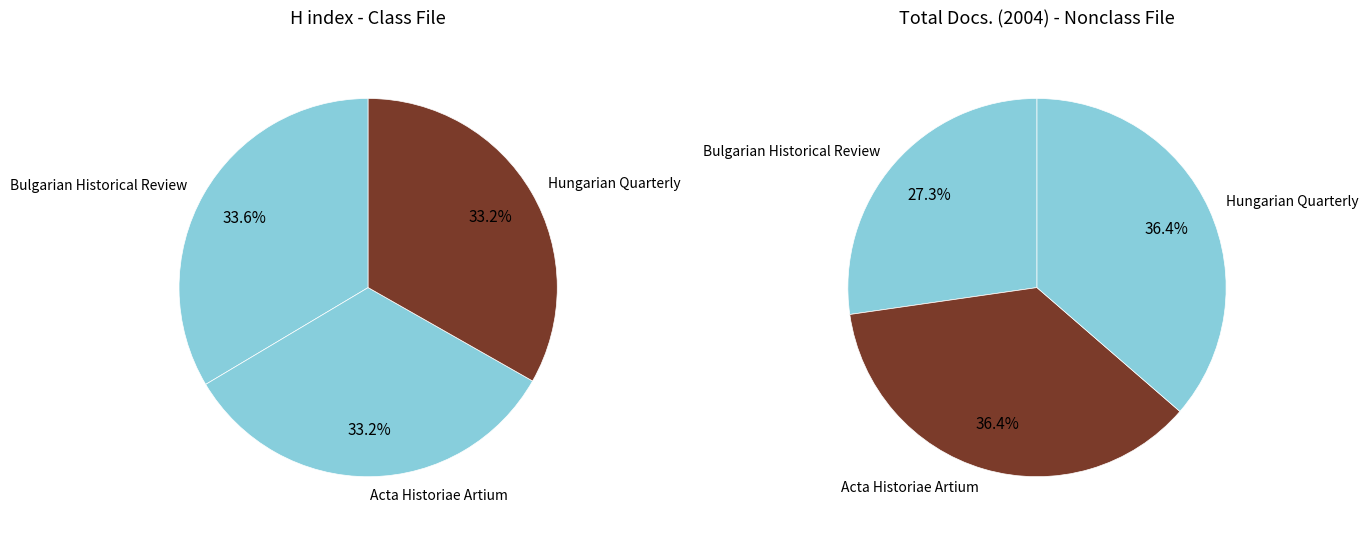

Which slice is the smallest?

Hungarian Quarterly